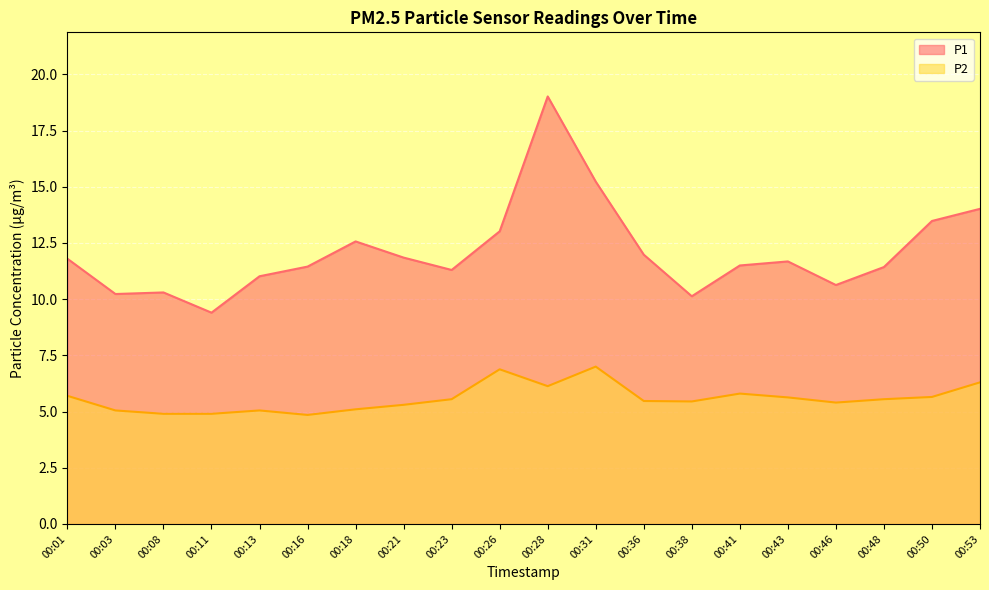

How many values in the P1 series exceed 11?

15